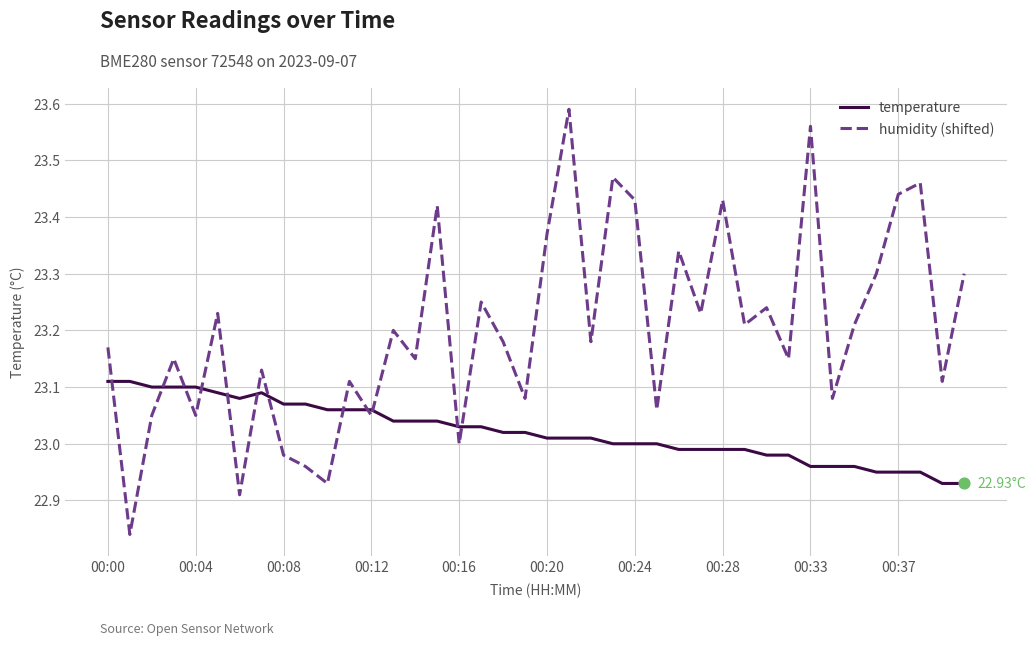

Which series has the largest total across all categories?

humidity (shifted)